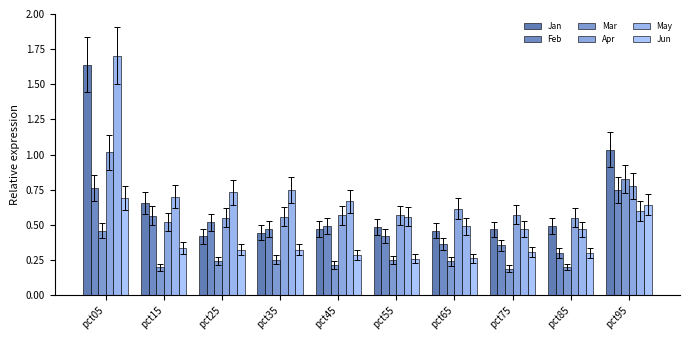

What is the total value across all series at pct45?

2.7